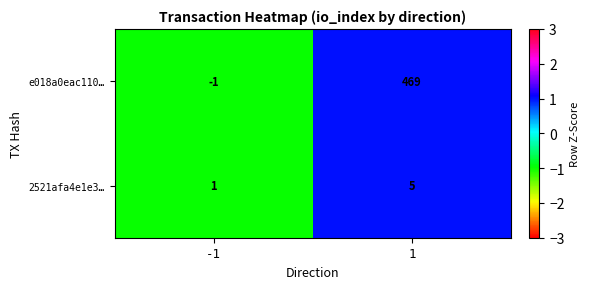

Reading left to right, transcribe all the data shown in this chart.

e018a0eac110…: -1	469
2521afa4e1e3…: 1	5